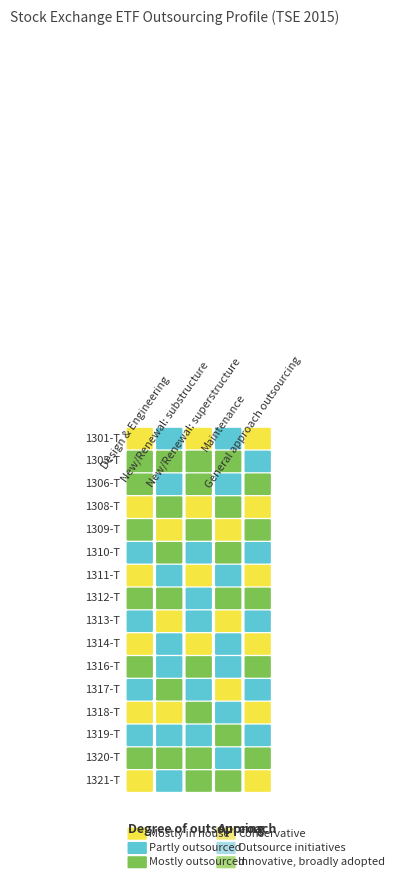

What is the difference between the second highest and second lowest values in the 1321-T series?

2